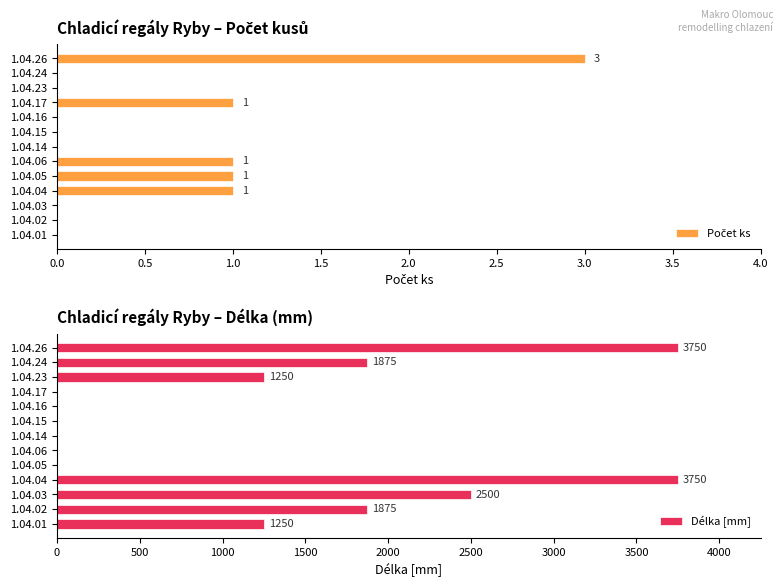

What is the sum of all Délka [mm] values?

16250